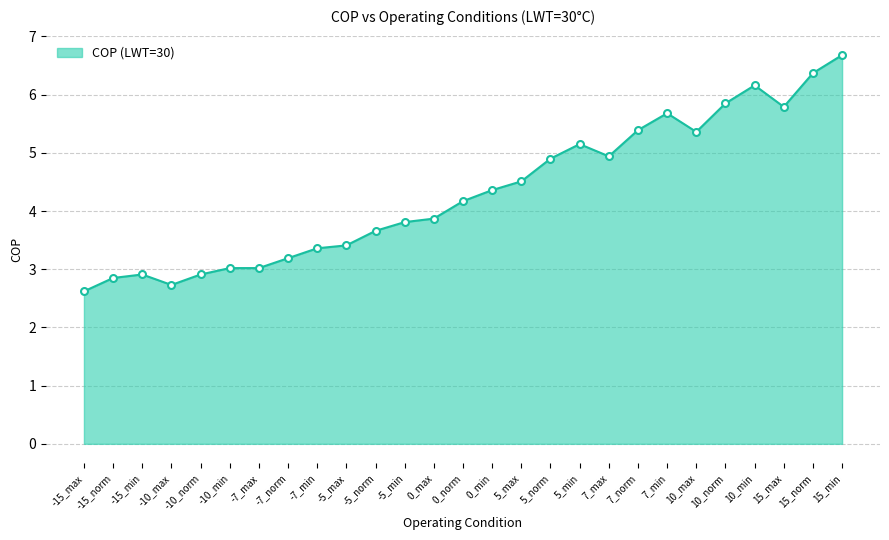

Where is the first local minimum?

-10_max